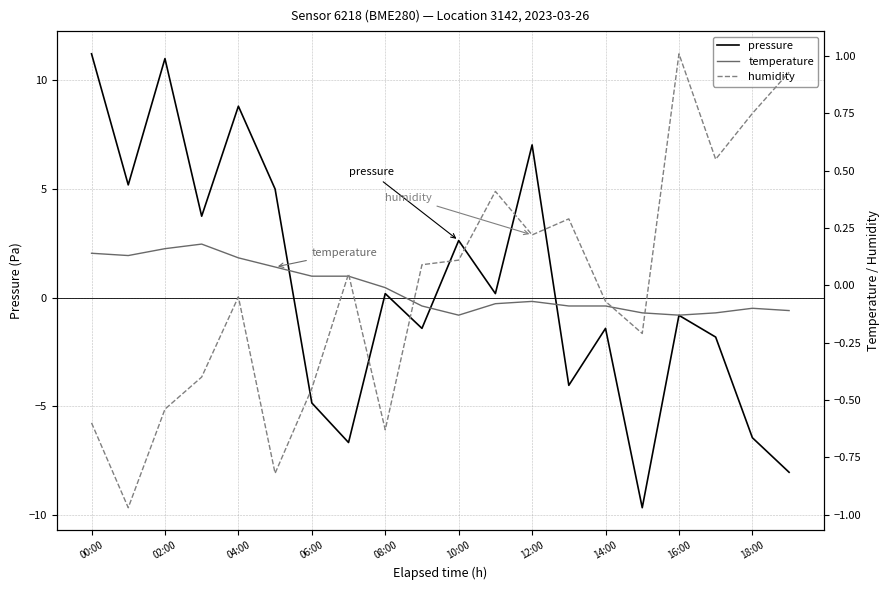

Rank the series by their maximum value, from highest to lowest.

pressure, humidity, temperature